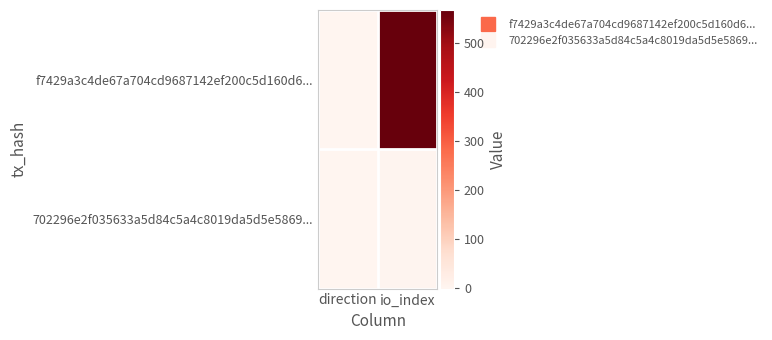

Reading left to right, what are all the values shown in this chart?

f7429a3c4de67a704cd9687142ef200c5d160d6...: direction=-1	io_index=568
702296e2f035633a5d84c5a4c8019da5d5e5869...: direction=1	io_index=2